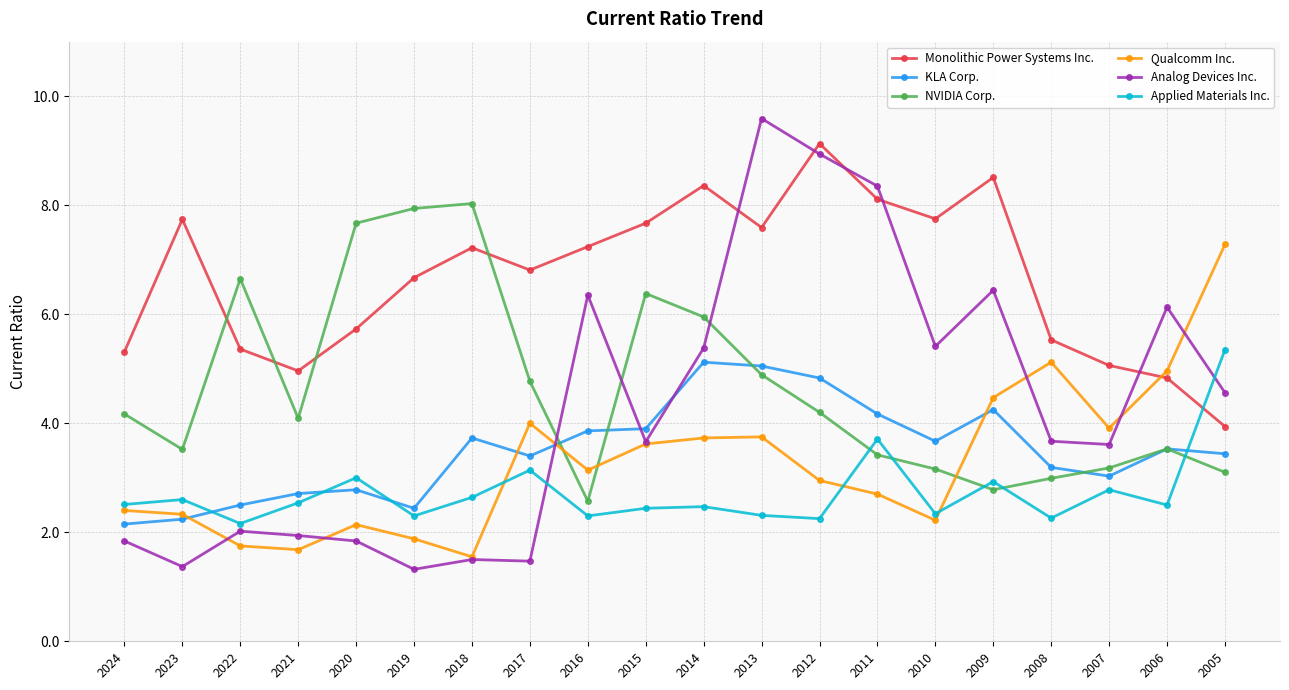

True or false: KLA Corp. has more than 0 interior local peaks.

True